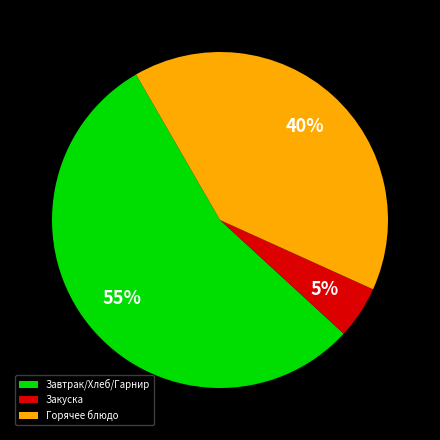

What is the smallest slice in the pie chart?

Закуска